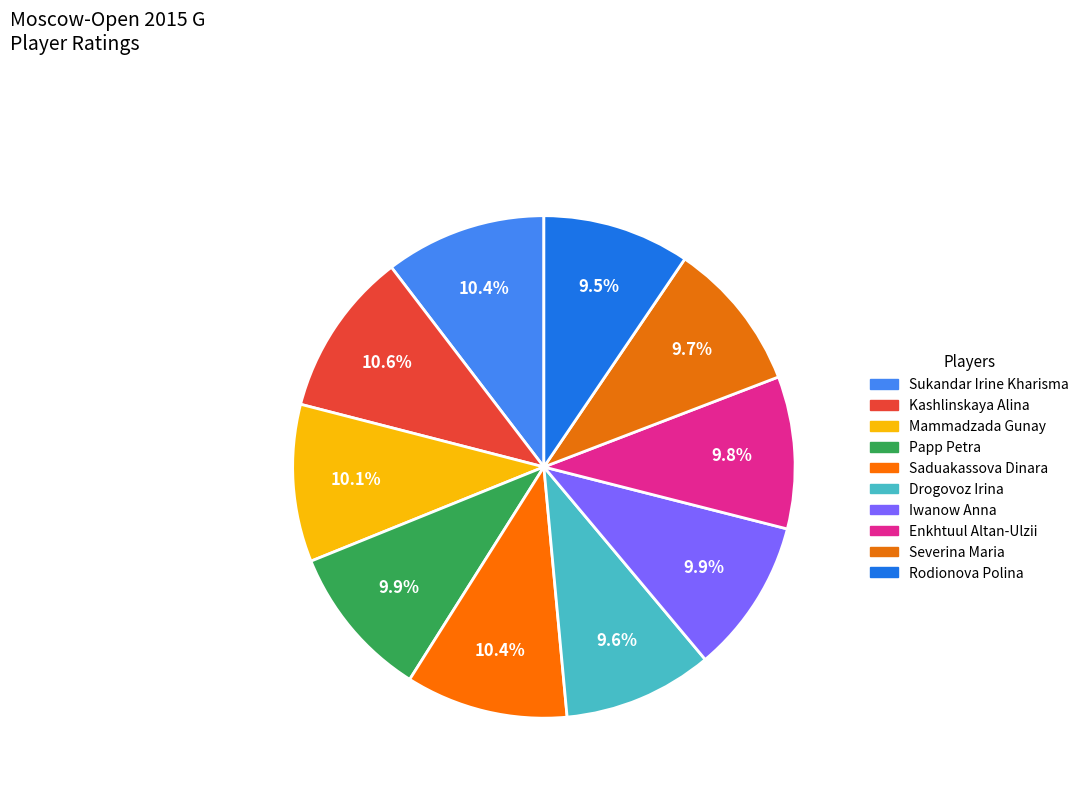

How many slices are in this pie chart?

10